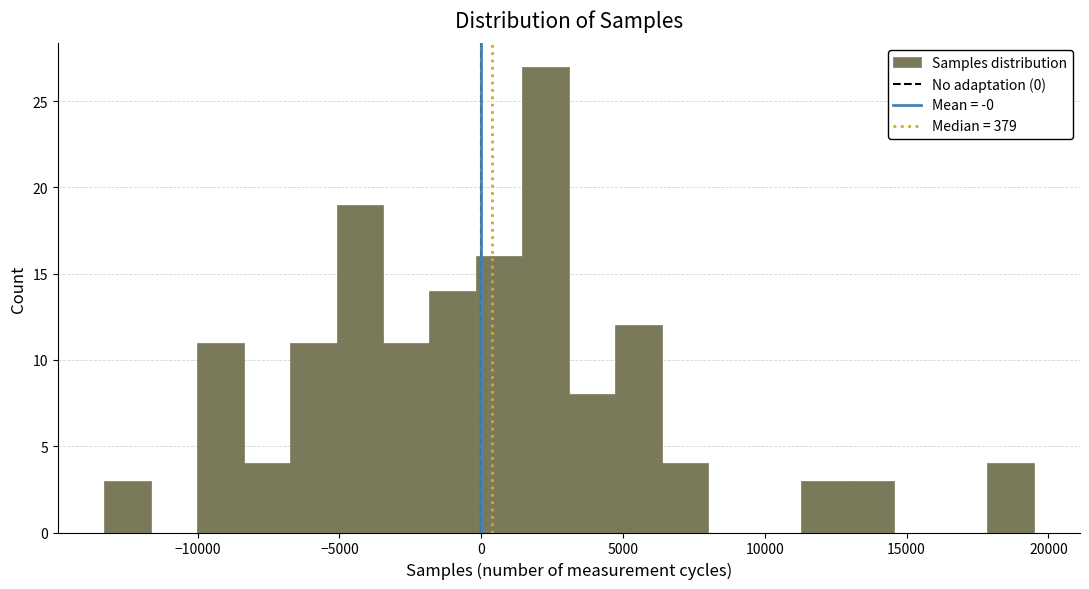

Around what value on the x-axis is the tallest bar? Give the approximate position of its centre, as read against the axis.

2500